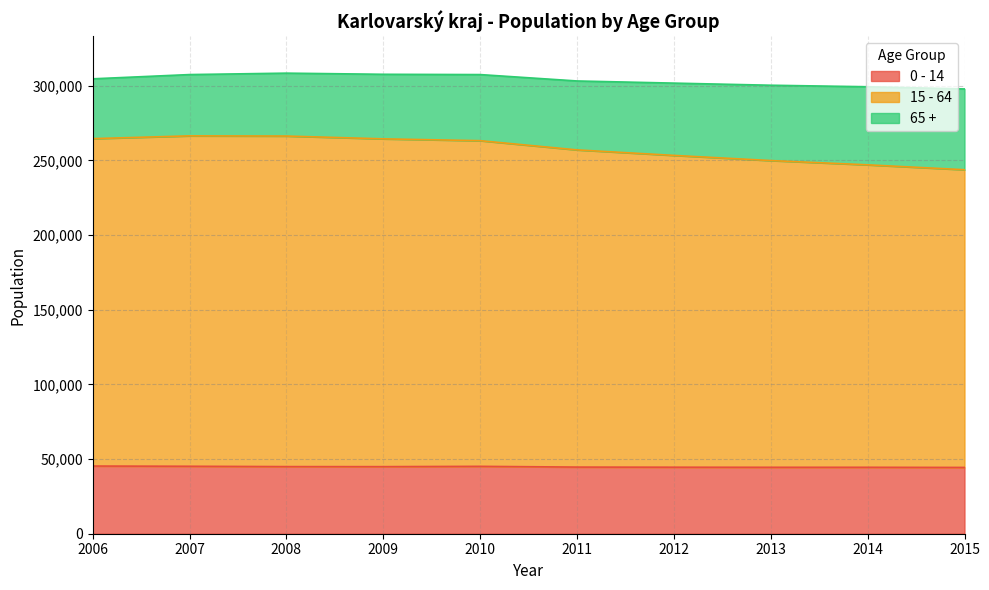

What is the minimum value for 0 - 14?

44382